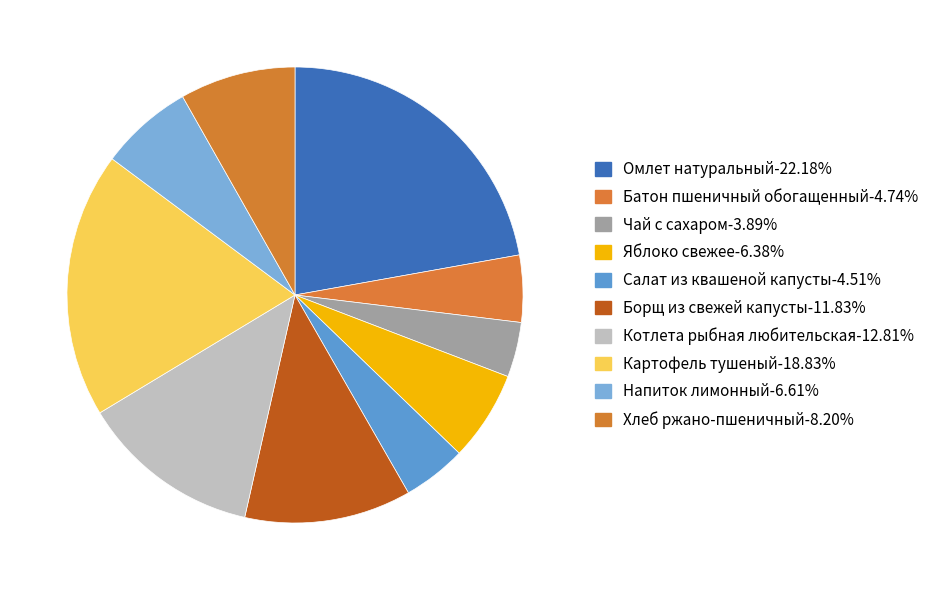

Which category has the smallest portion of the pie?

Чай с сахаром